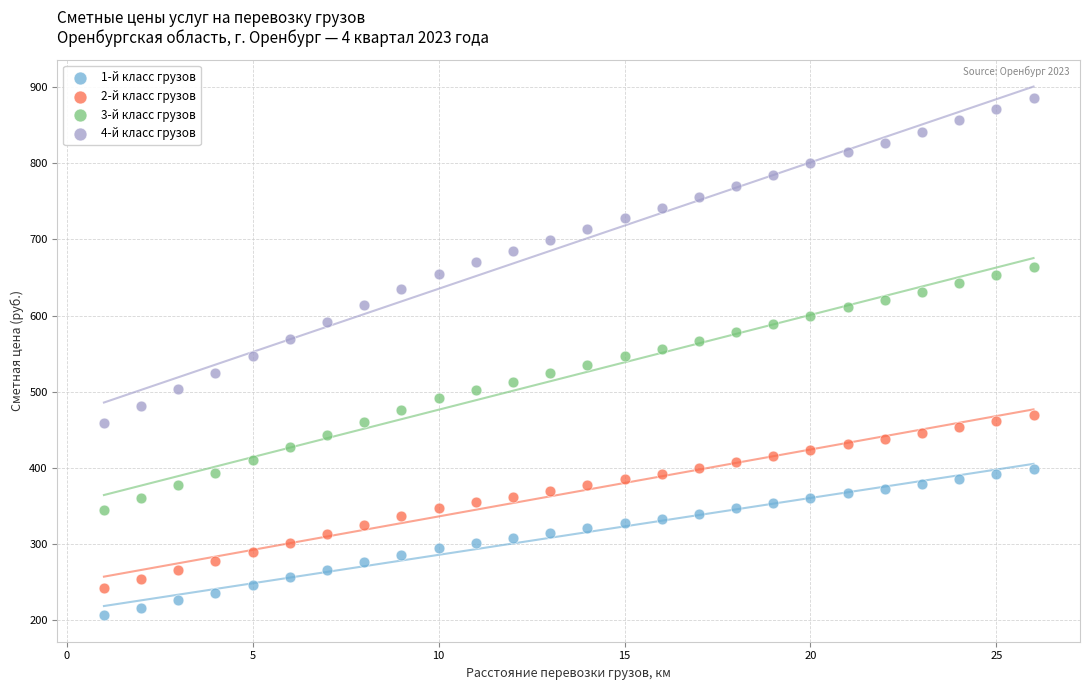

Which series has the widest spread of Y values?

4-й класс грузов